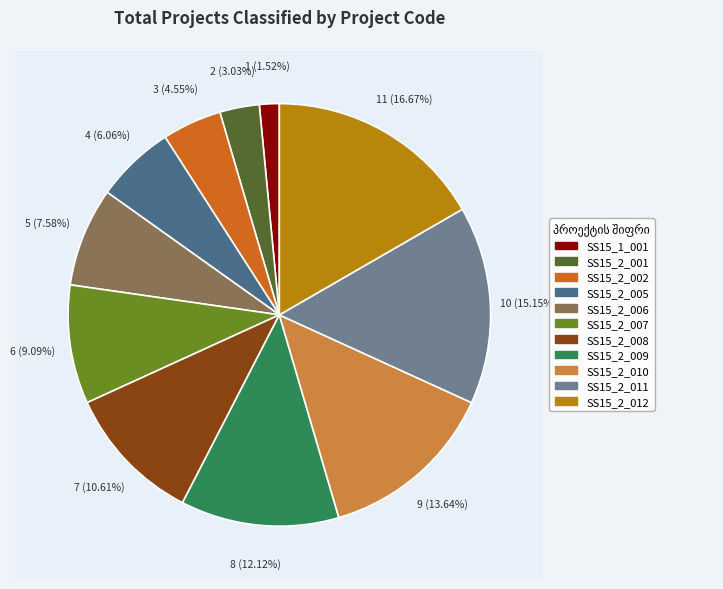

To the nearest percent, what portion does SS15_2_009 represent?

12%